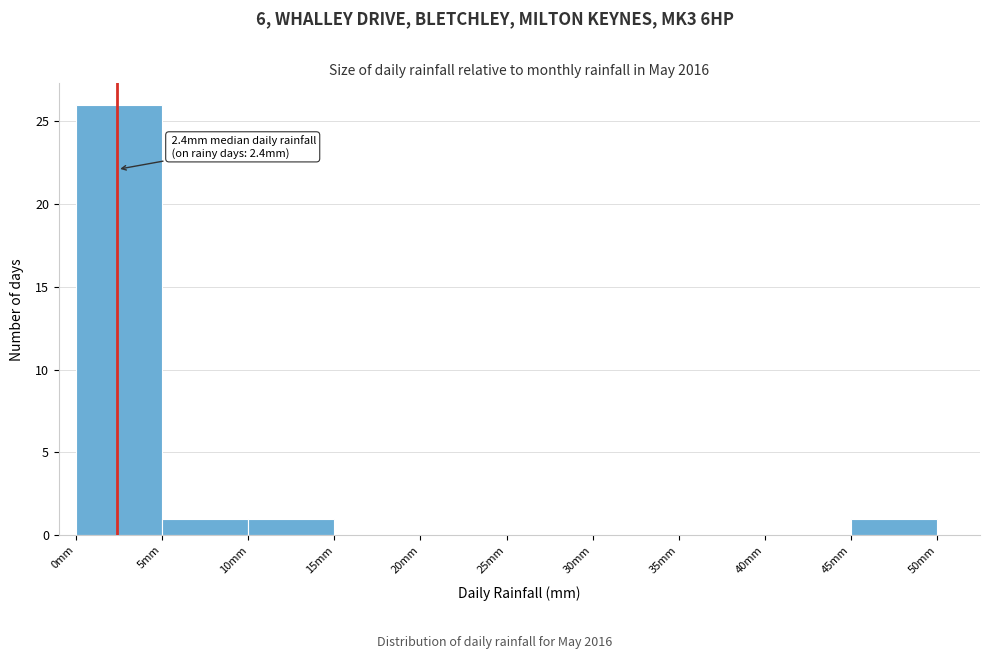

Which range on the x-axis has the tallest bar?

0 to 5